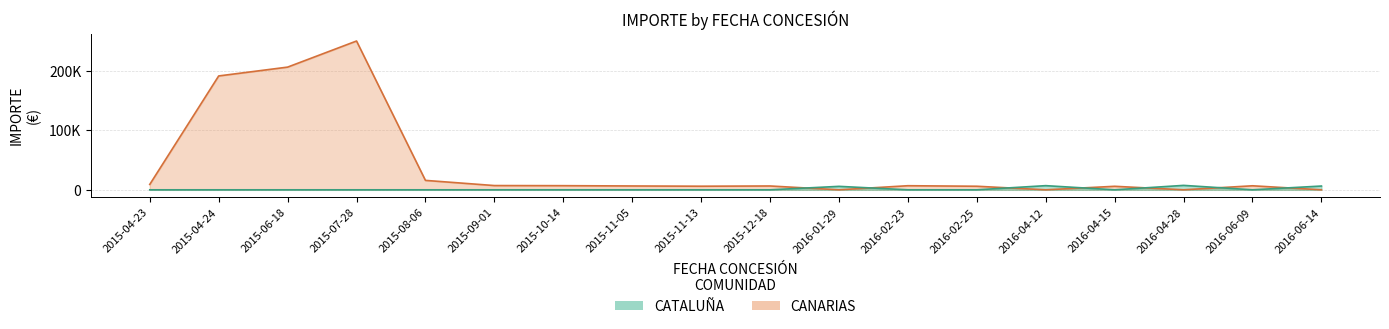

Which label corresponds to the largest value in the chart?

2016-04-28